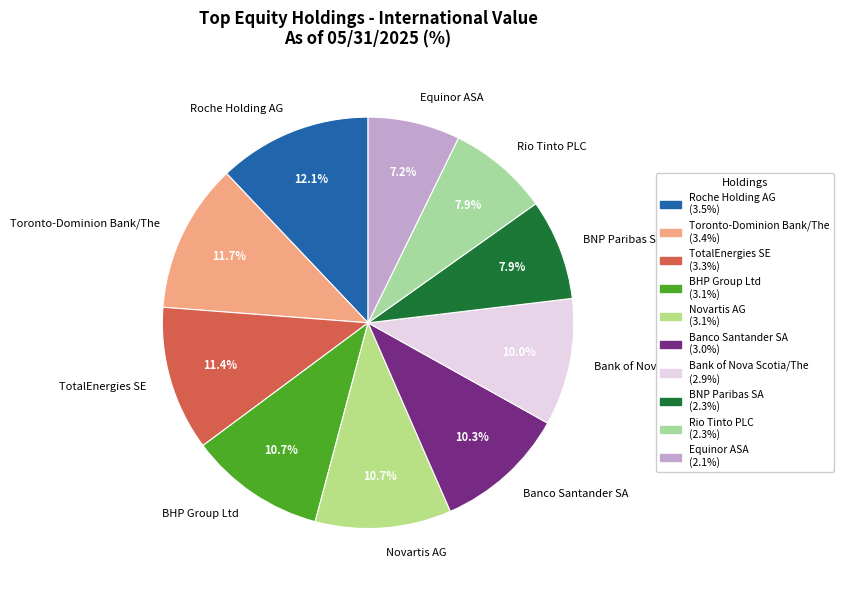

How many slices are in this pie chart?

10